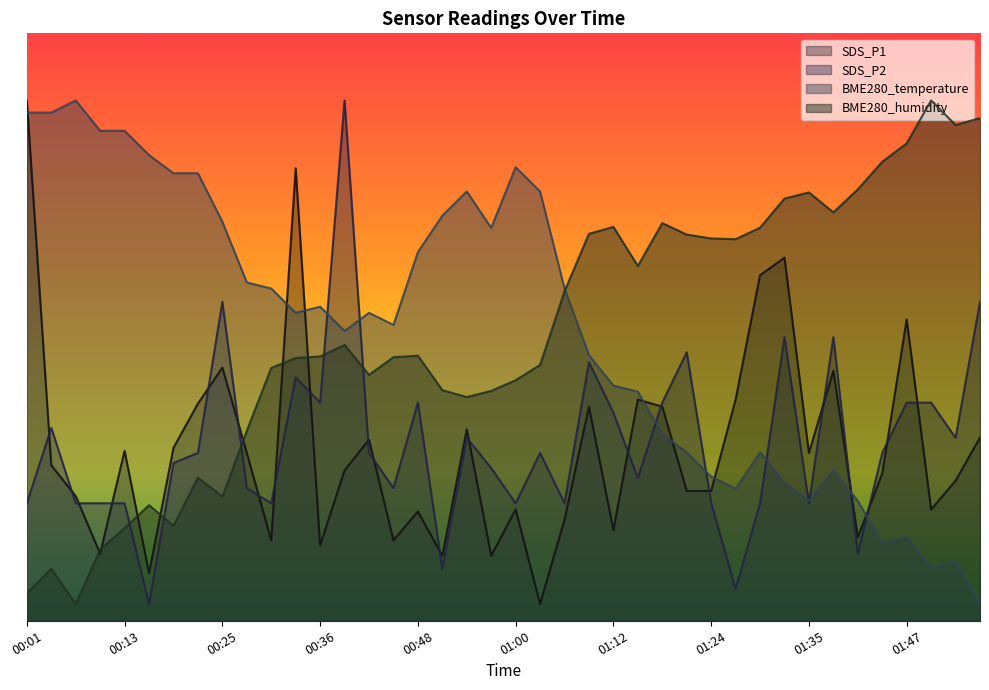

The value of BME280_humidity at 01:56 is 105.3. True or false?

False